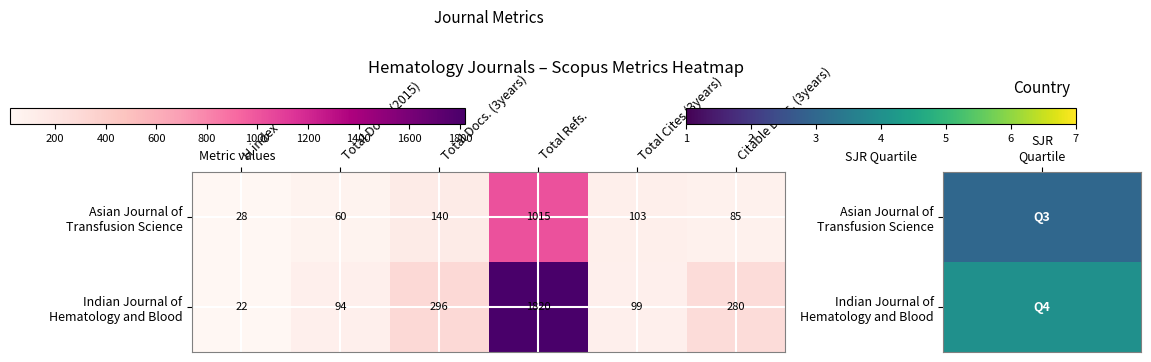

What is the smallest value displayed?

22